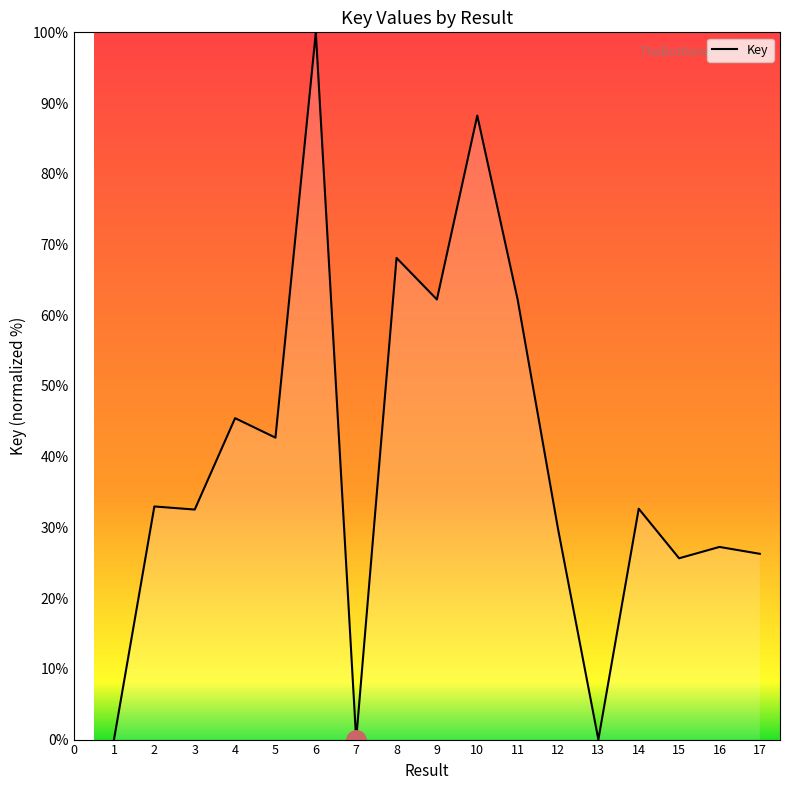

What is the sum of all values?

676.0